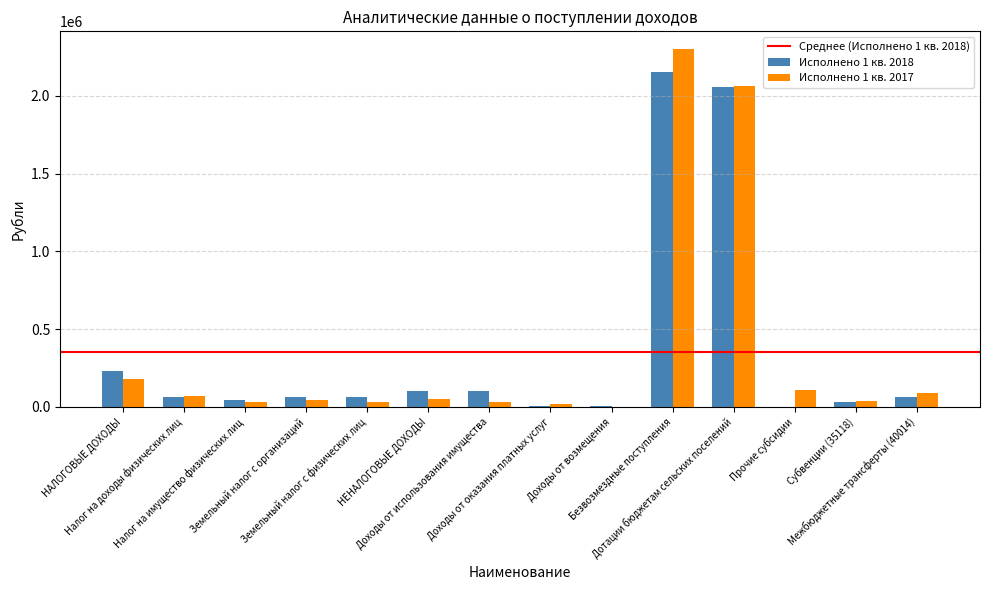

What is the sum of all Исполнено 1 кв. 2018 values?

4981402.4